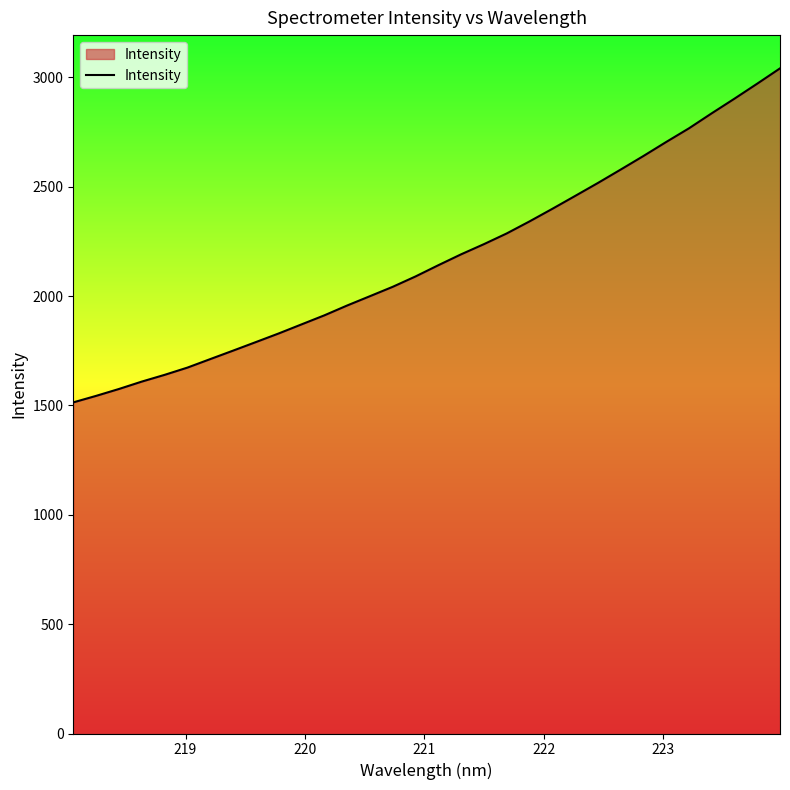

What is the smallest value displayed?

1514.0